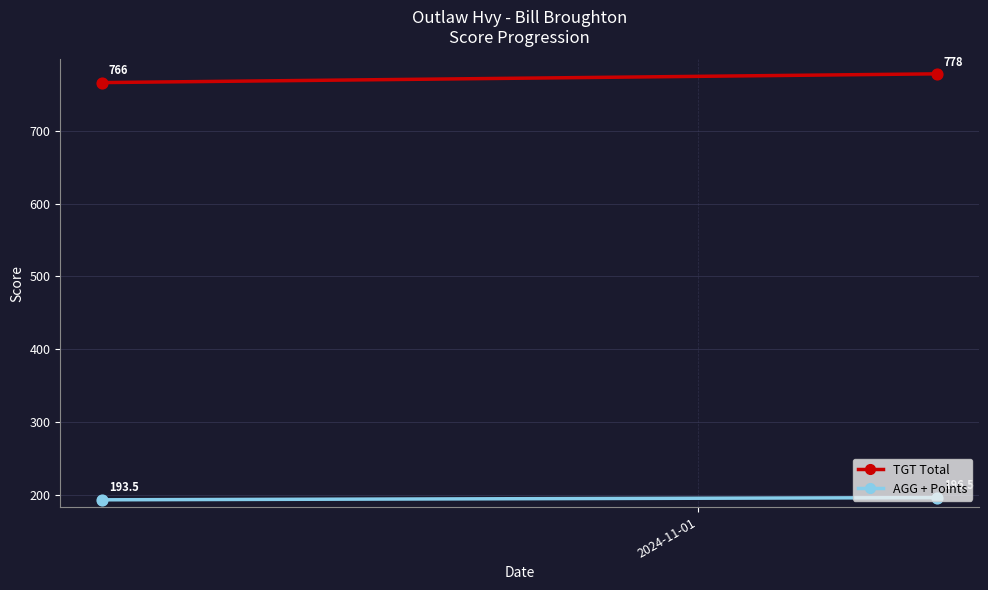

Is the value of TGT Total at 2024-11-01 greater than the value of AGG + Points at 1?

Yes